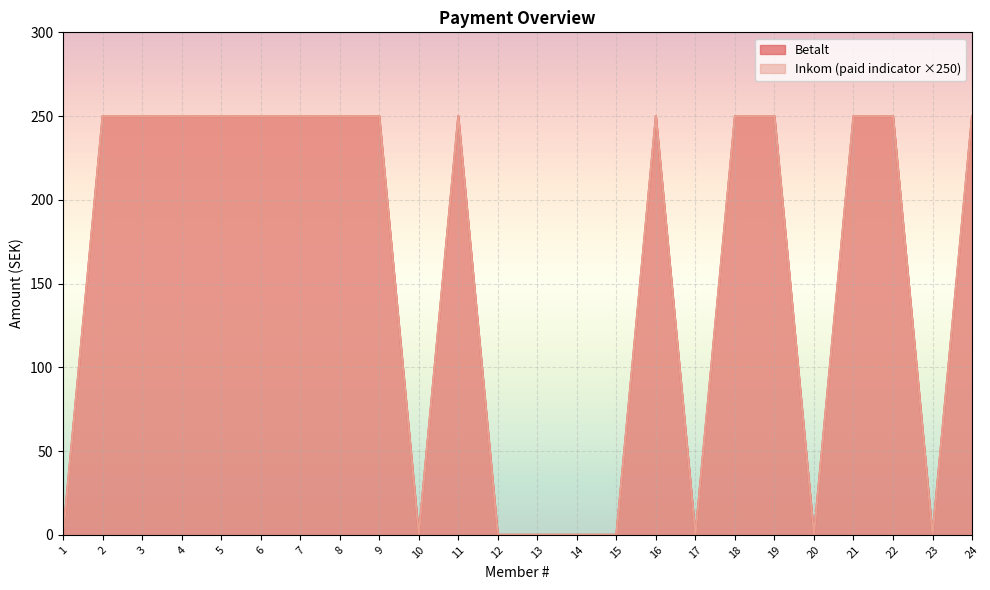

Which series has the largest total across all categories?

Betalt